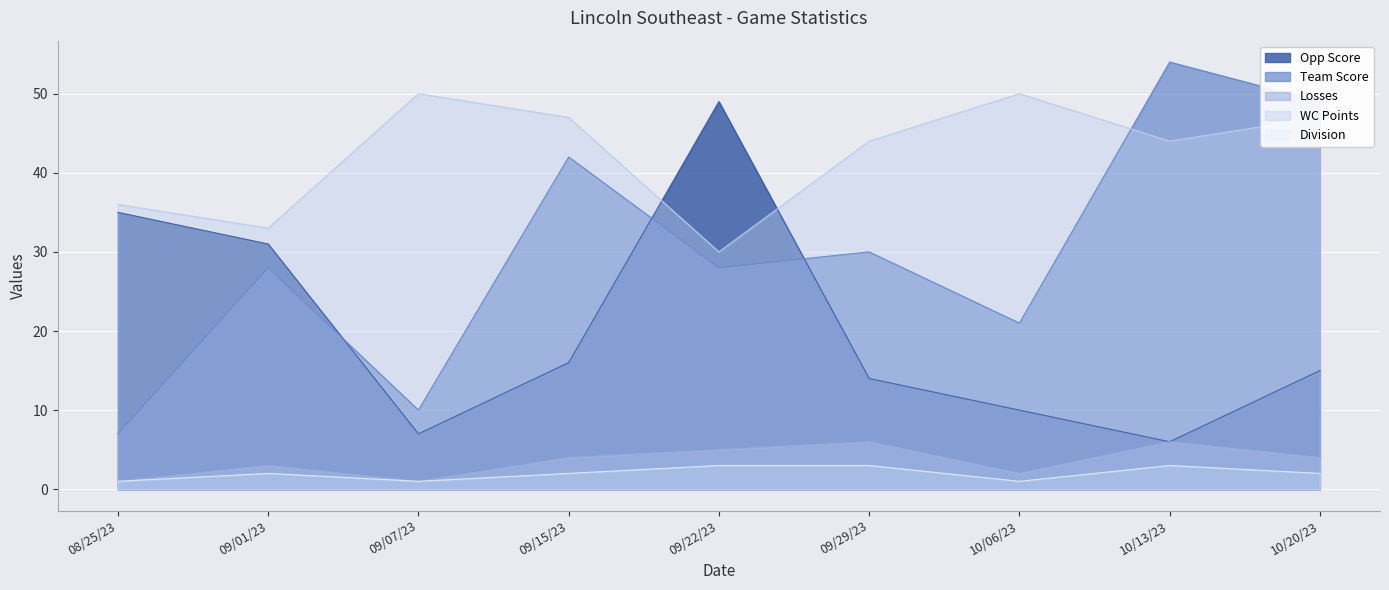

How many lines are shown in the chart?

5